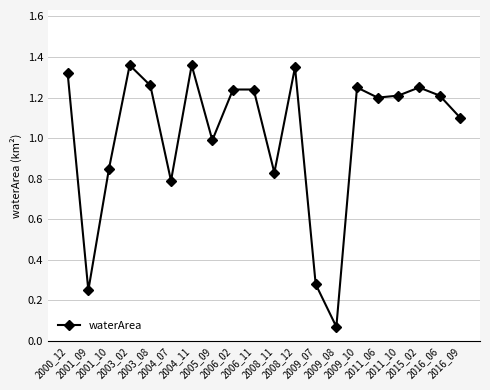

Does the chart have visible grid lines?

Yes